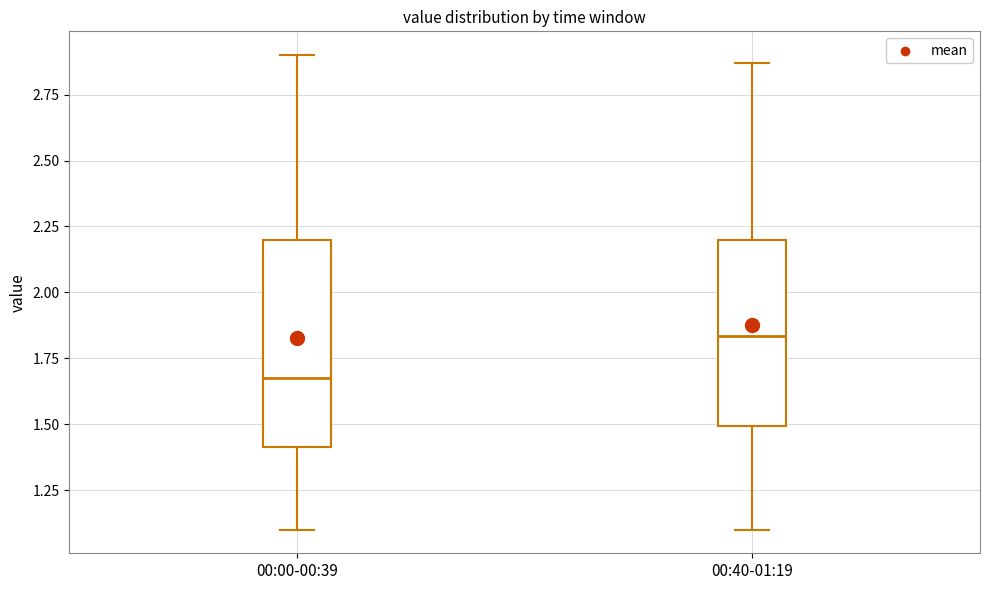

Which box's median line is the highest?

00:40-01:19